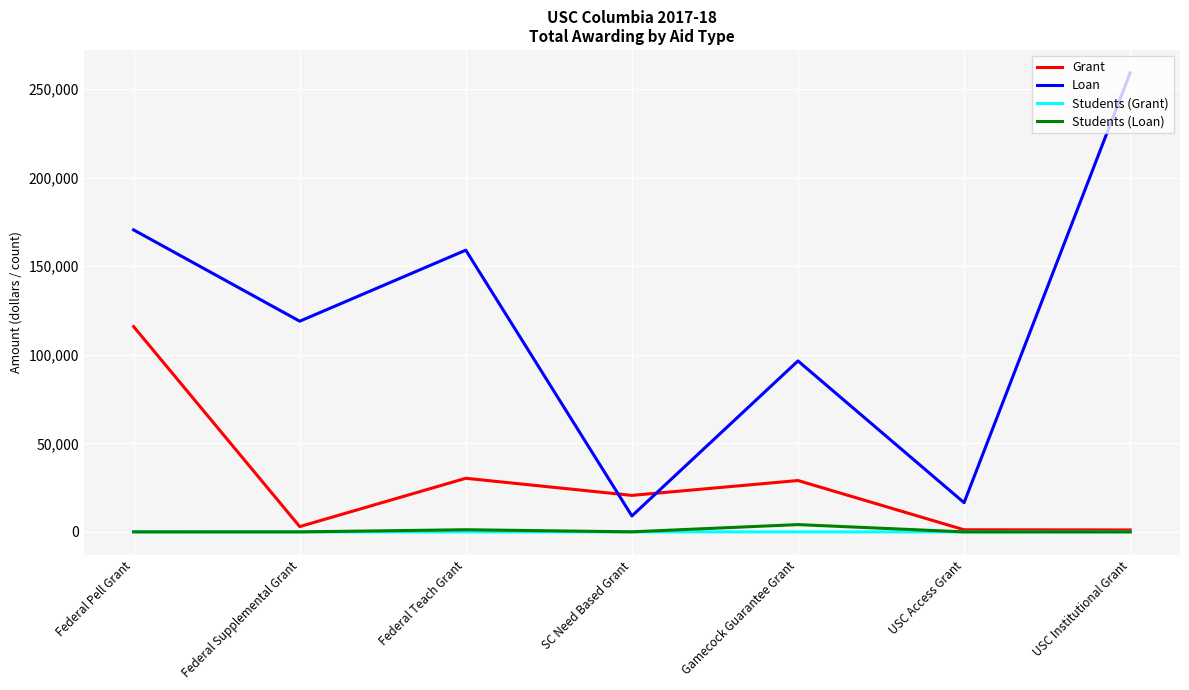

List the labels in order of Loan value, smallest first.

SC Need Based Grant, USC Access Grant, Gamecock Guarantee Grant, Federal Supplemental Grant, Federal Teach Grant, Federal Pell Grant, USC Institutional Grant